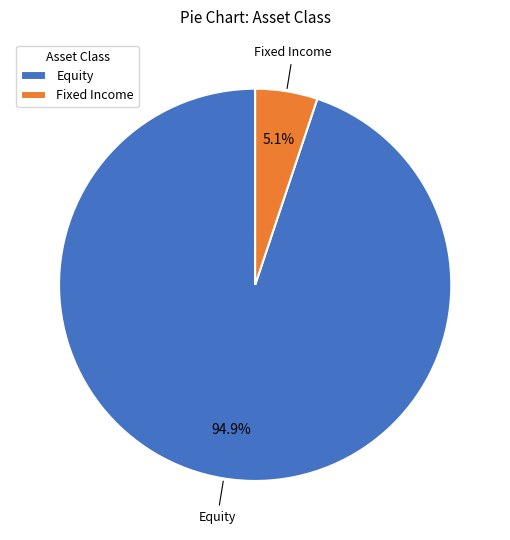

Rank the categories by value from highest to lowest.

Equity, Fixed Income